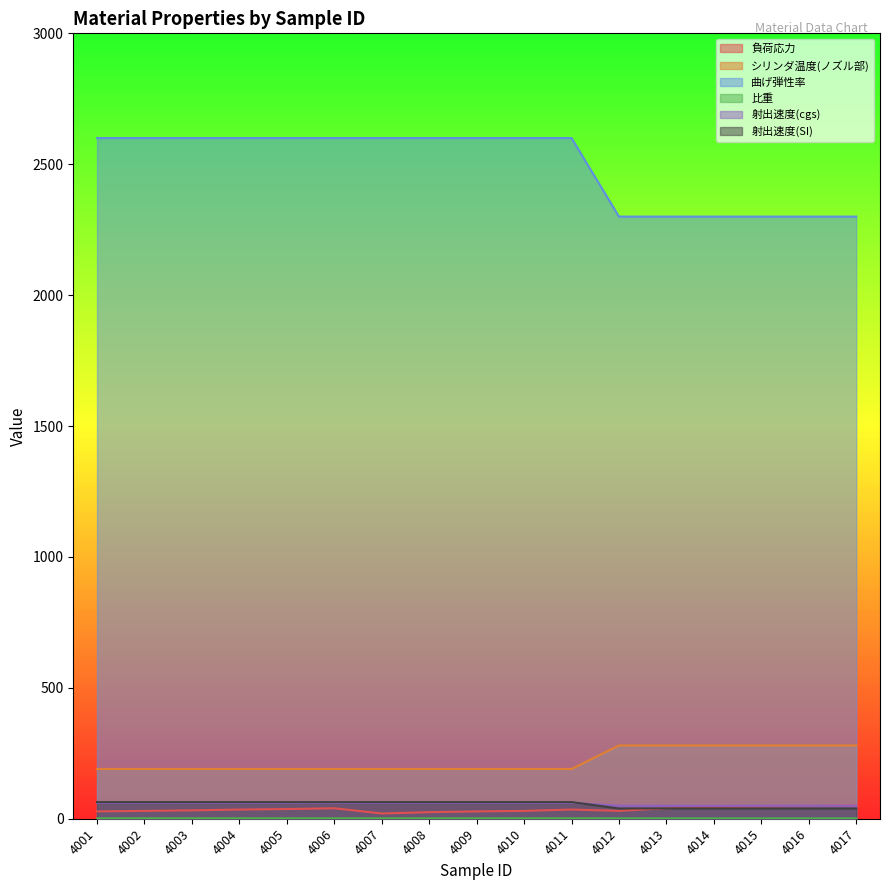

Is the value of 比重 at 4006 greater than the value of 曲げ弾性率 at 4016?

No